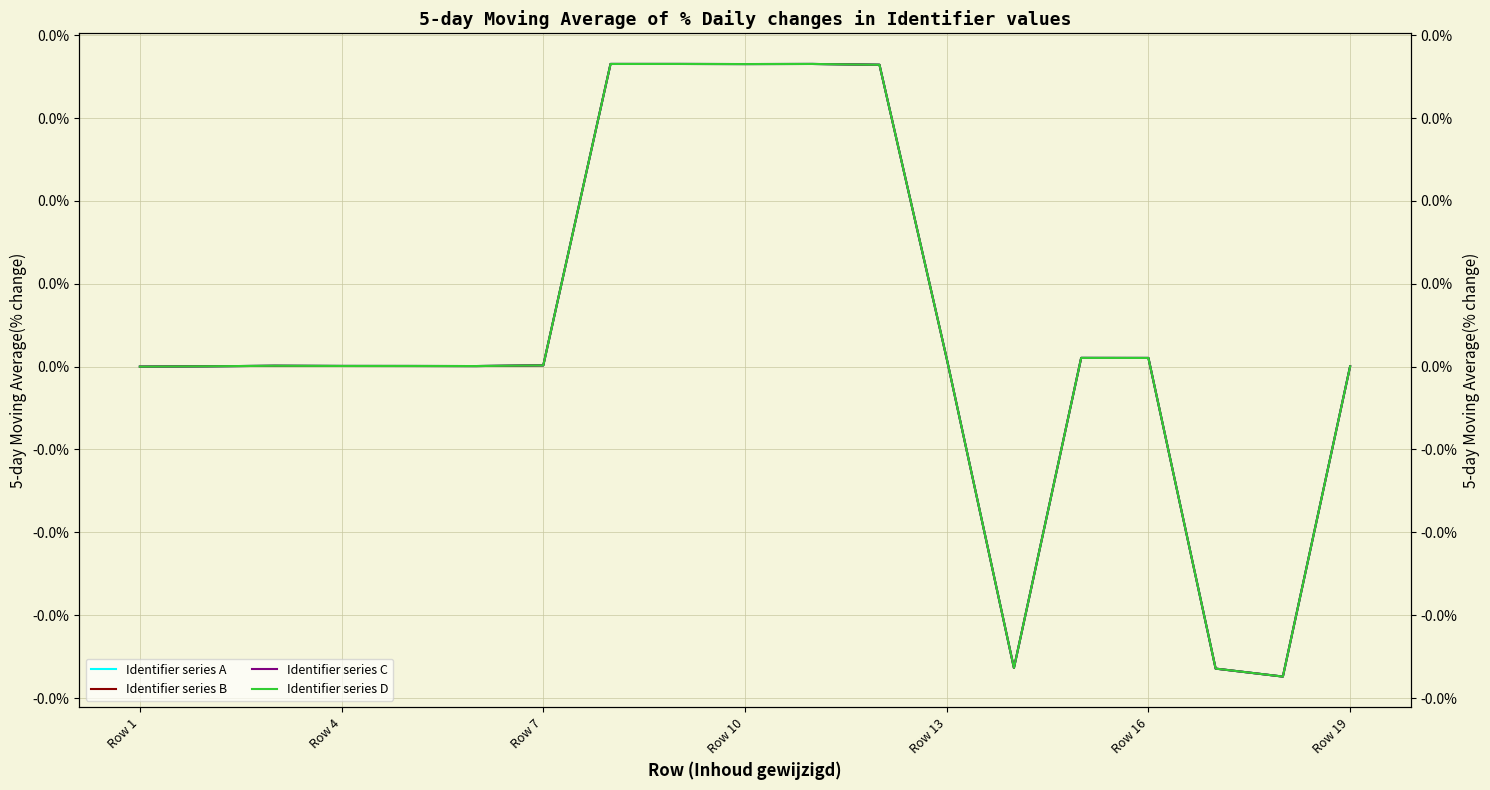

List the series in order of their peak value, highest first.

Identifier series C, Identifier series A, Identifier series B, Identifier series D